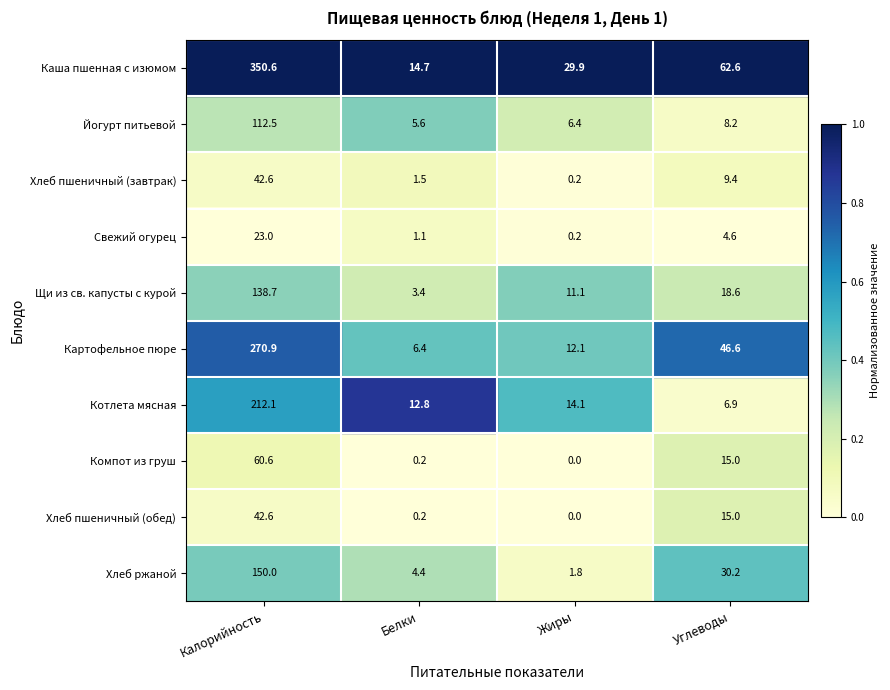

Which series has the largest total across all categories?

Каша пшенная с изюмом